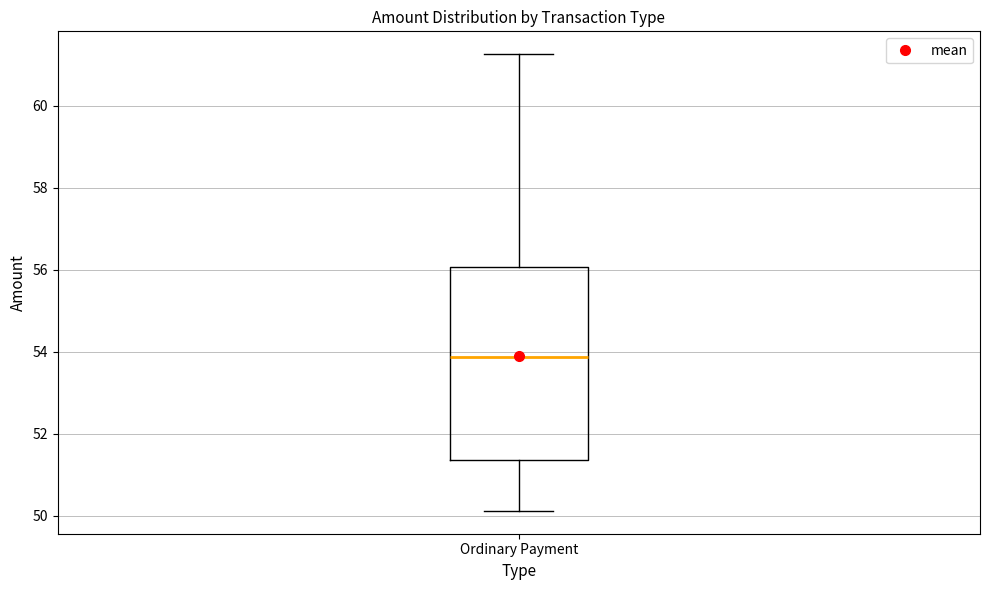

Read this box plot against the y-axis: the position of the median line, the range covered by the box, and the ends of both whiskers. The values are not printed on the chart, so give them approximately, as read against the axis.

median 53.8, box 51.4 to 56.0, whiskers 50.2 to 61.2